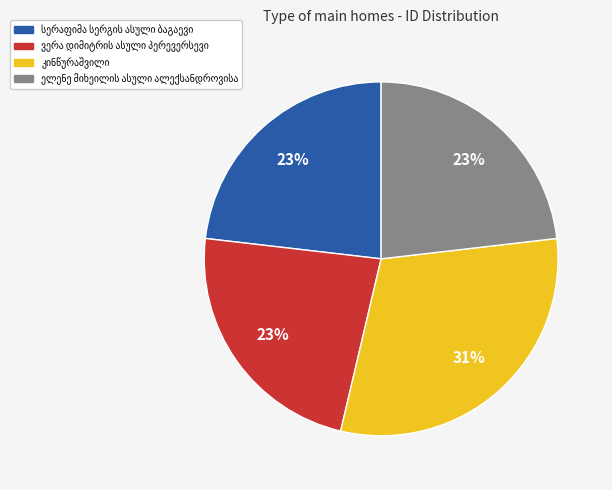

Is there a majority slice in this chart?

No